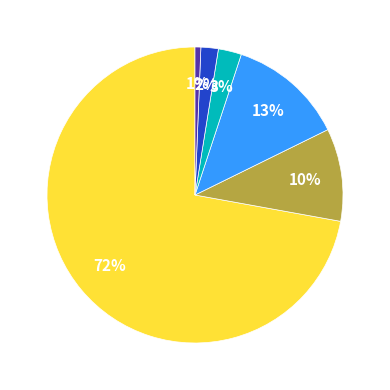

To the nearest percent, what is the average slice percentage?

17%